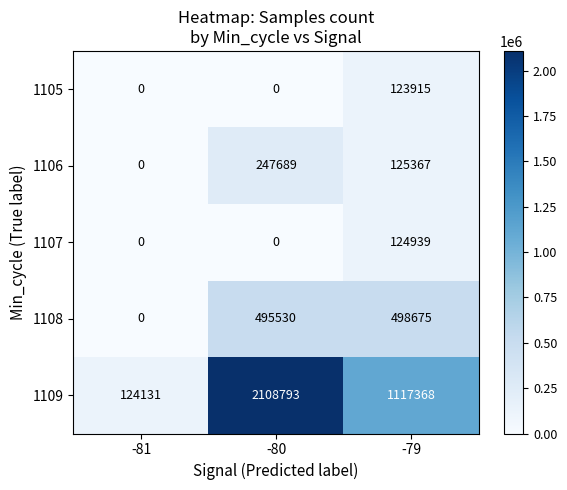

How many data points does each series have?

3